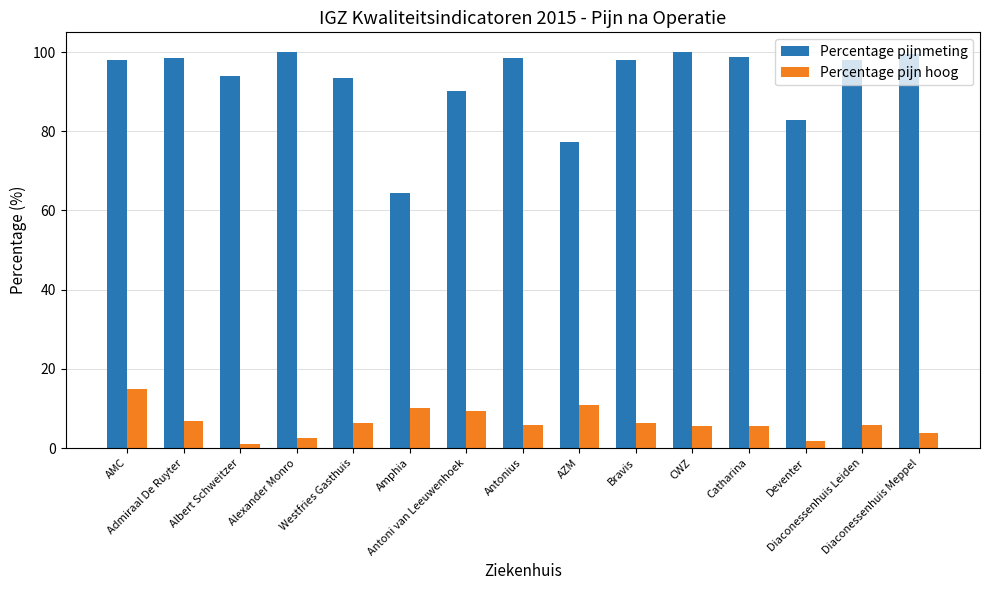

What is the value of the Percentage pijnmeting bar at the 3rd from the left?

94.0